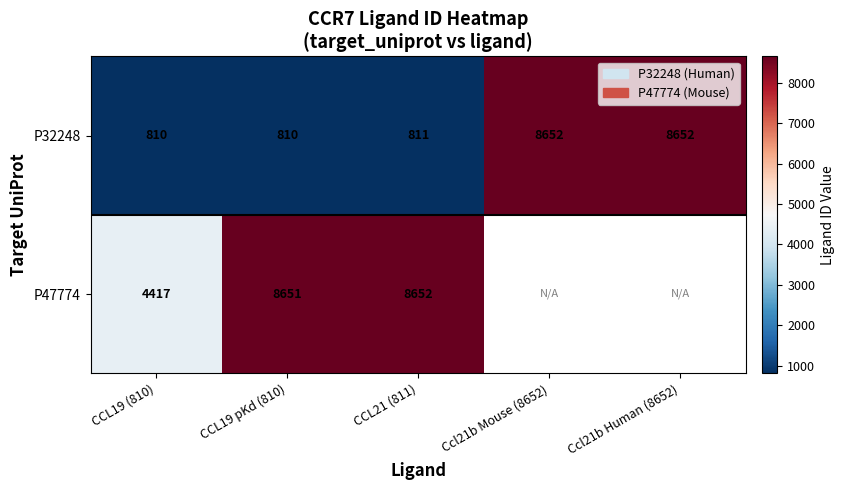

How many data points does each series have?

5